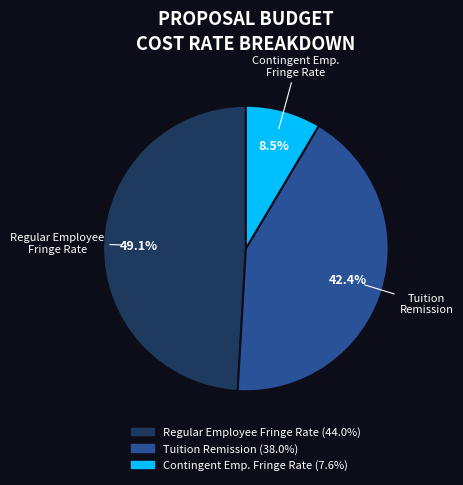

Is there a majority slice in this chart?

No